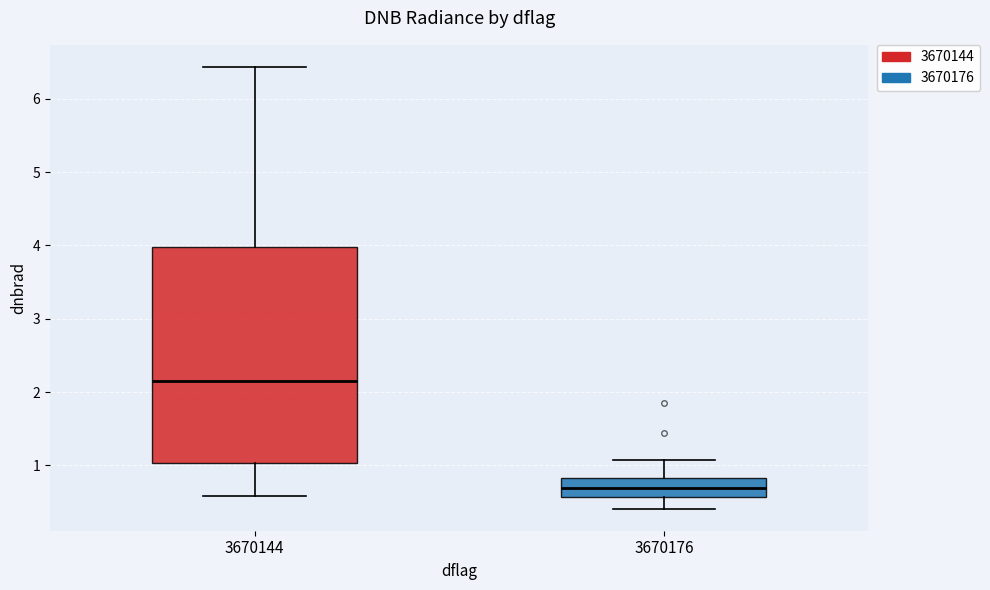

Reading left to right, read every box against the y-axis: the position of its median line, the range the box covers, and the ends of its whiskers. The values are not printed on the chart, so give them approximately, as read against the axis.

3670144: median 2.2, box 1.0 to 4.0, whiskers 0.6 to 6.4
3670176: median 0.7, box 0.6 to 0.8, whiskers 0.4 to 1.1